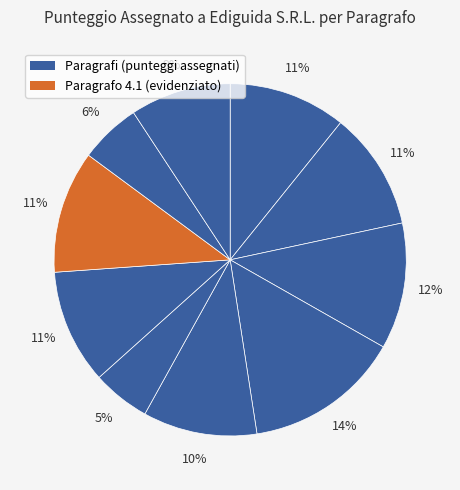

How many slices are in this pie chart?

10